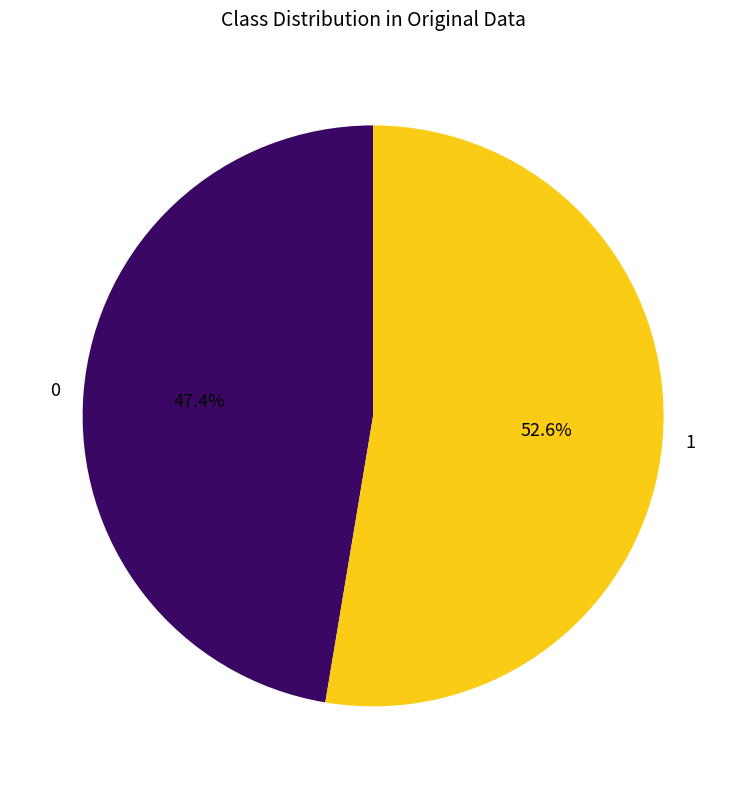

What is the smallest slice in the pie chart?

0